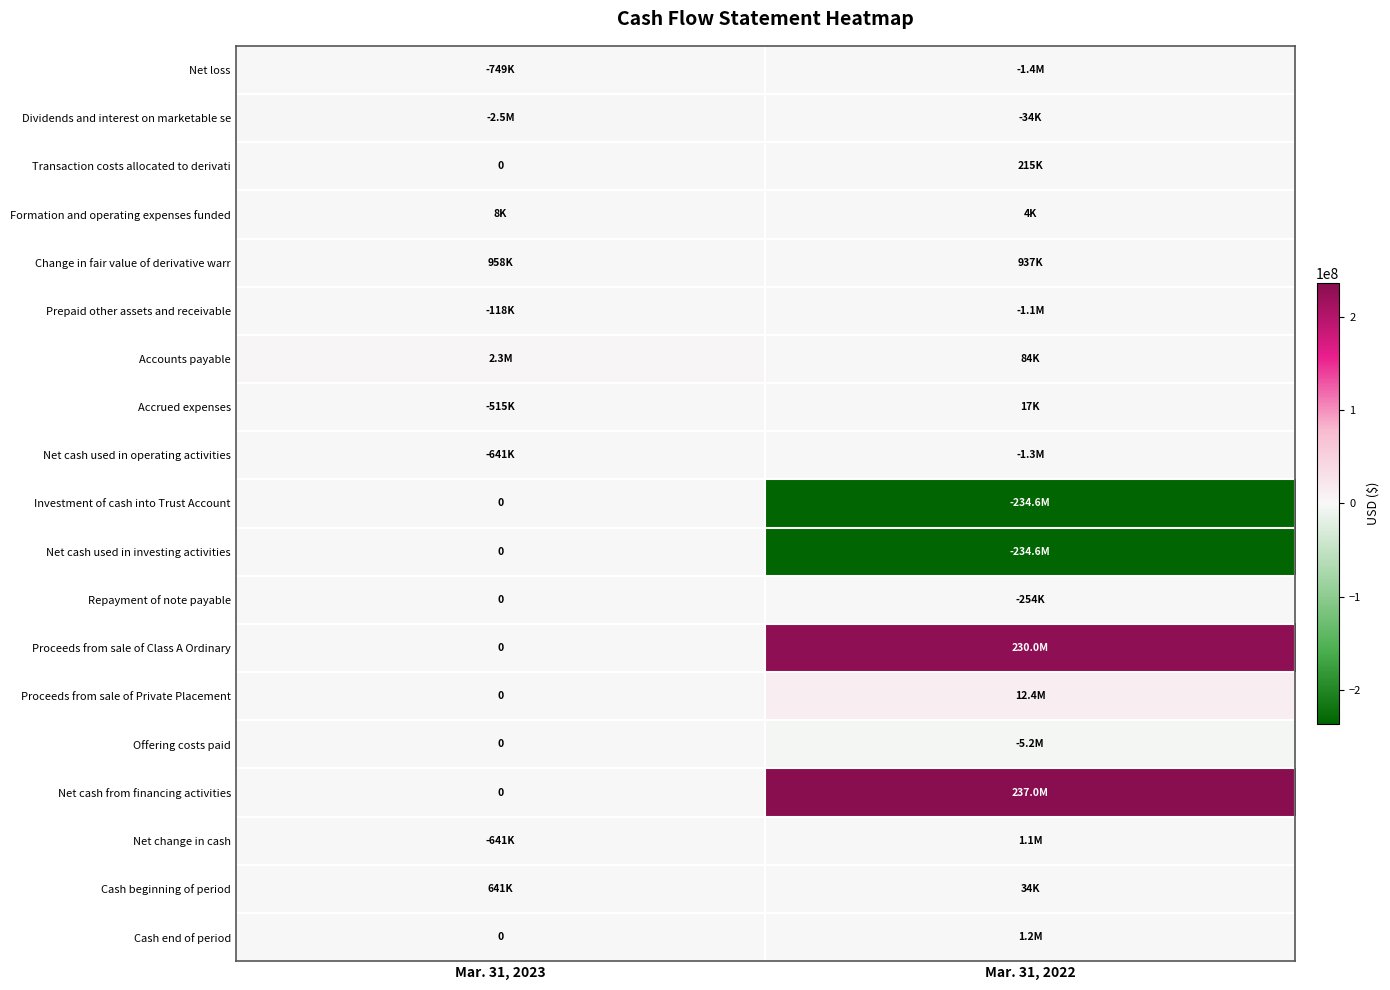

Is it true that Offering costs paid equals -5181214 at Mar. 31, 2022?

True